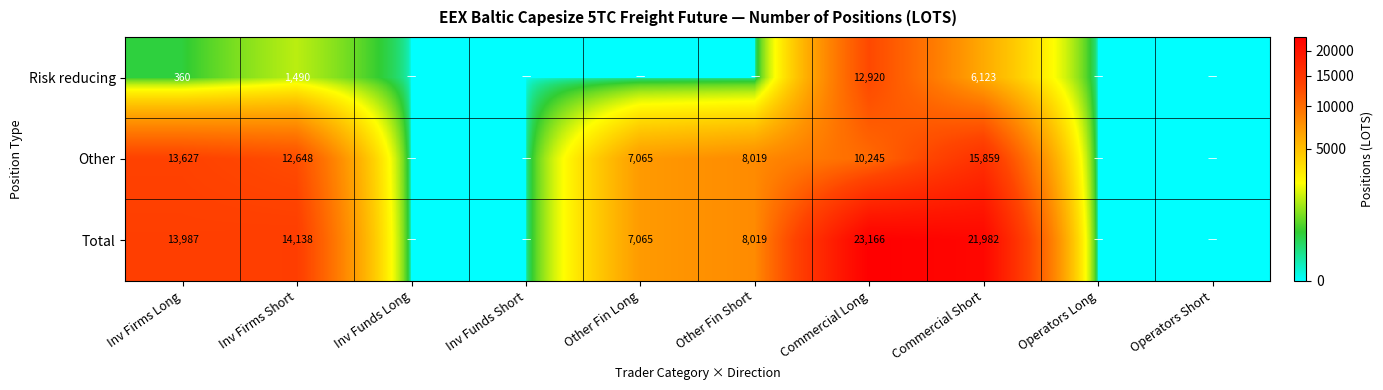

What is the total value across all series at Inv Firms Long?

27973.1